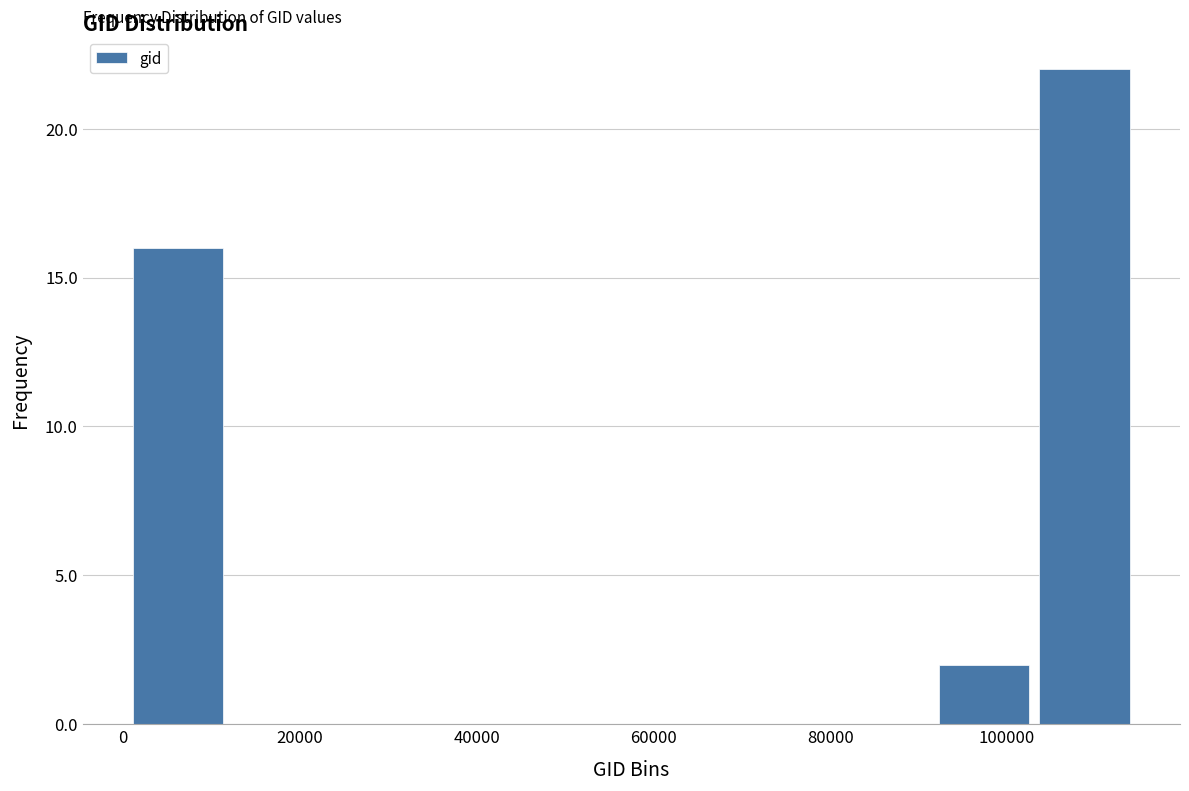

Which range on the x-axis has the tallest bar?

104000 to 114000